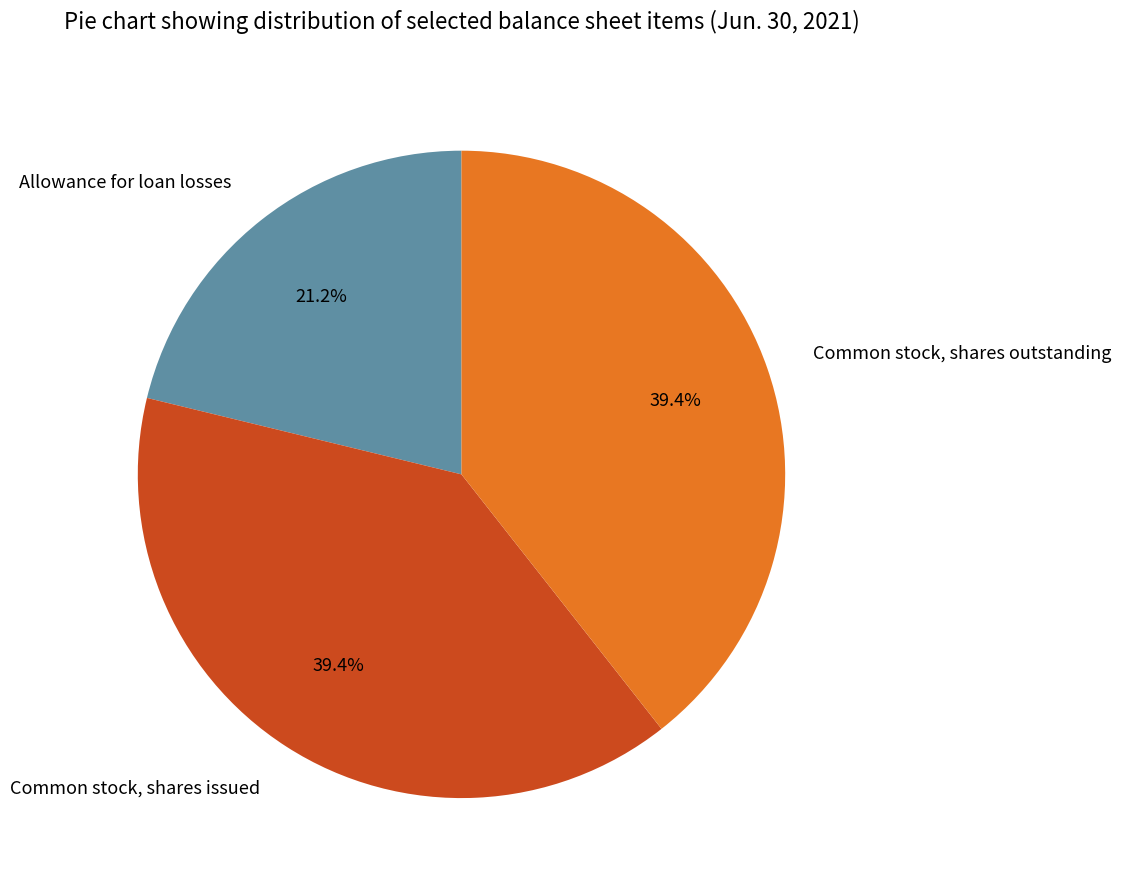

To the nearest percent, what is the average slice percentage?

33%